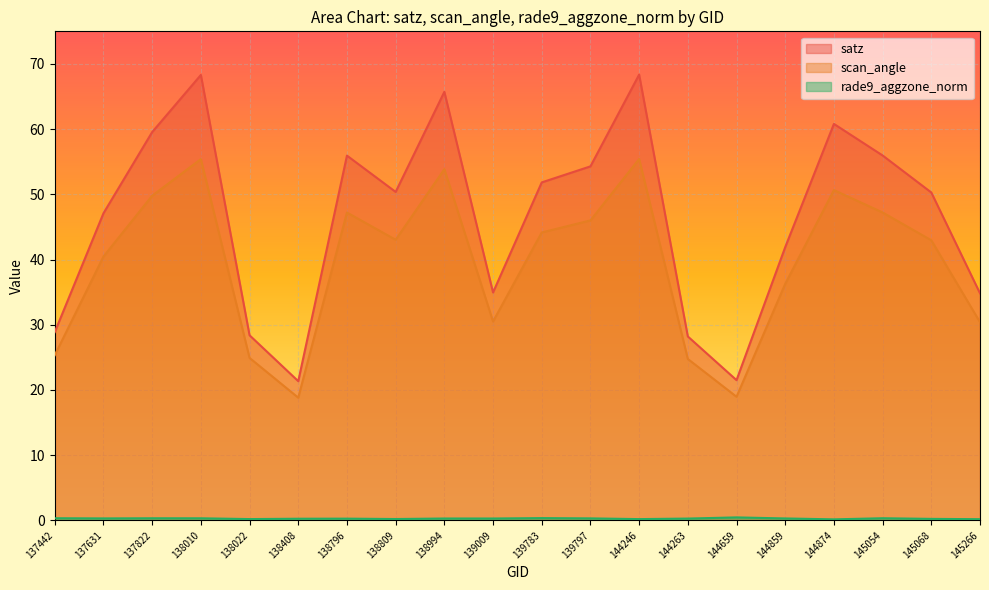

What is the maximum value shown in the chart?

68.4